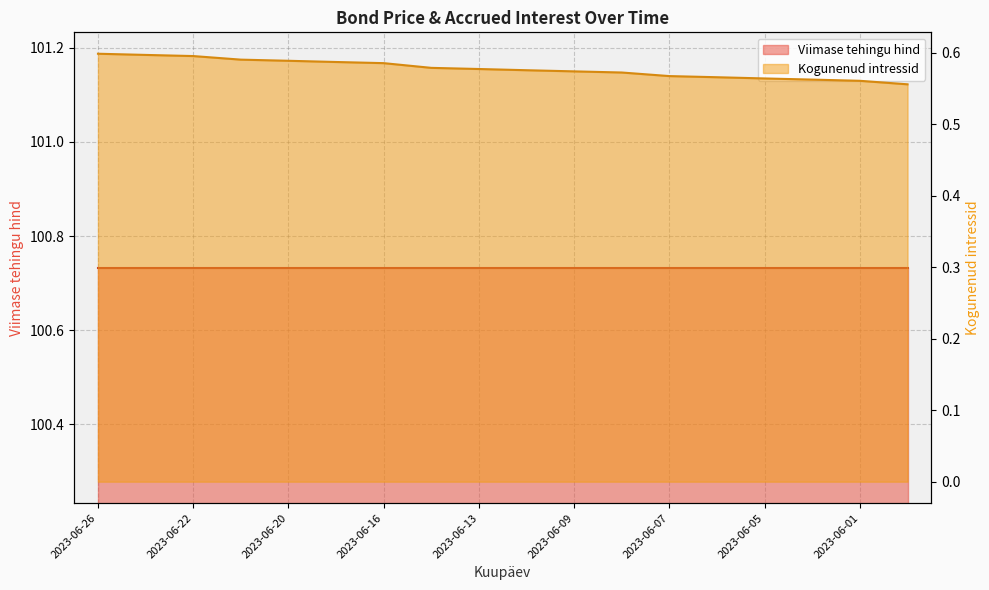

Read the value at 2023-06-20.

0.6